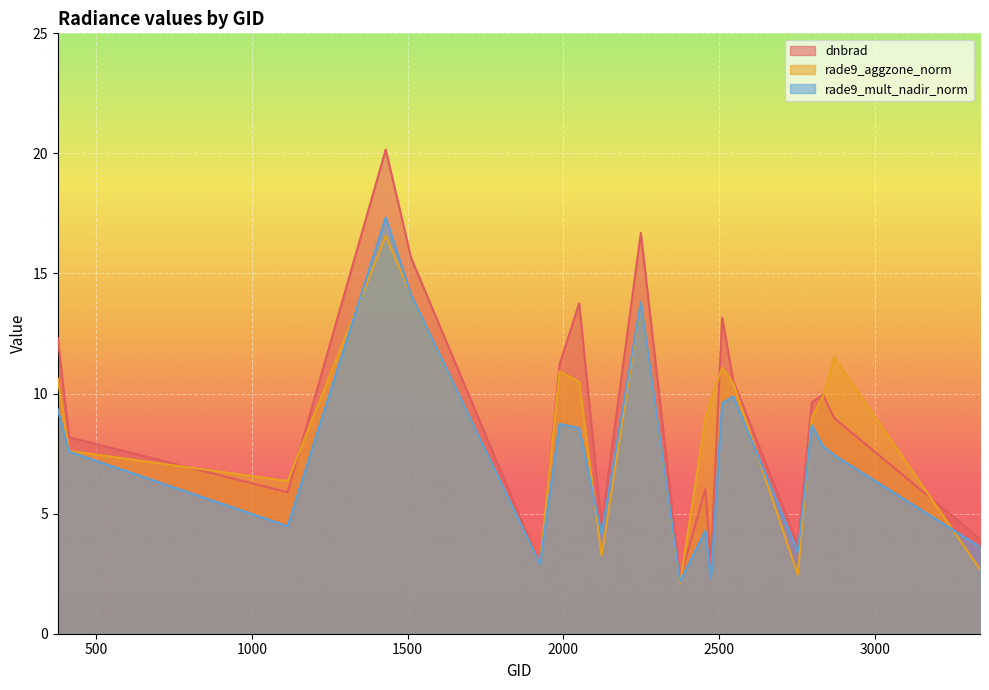

The rade9_mult_nadir_norm series shows 9.6 at 2510. True or false?

True